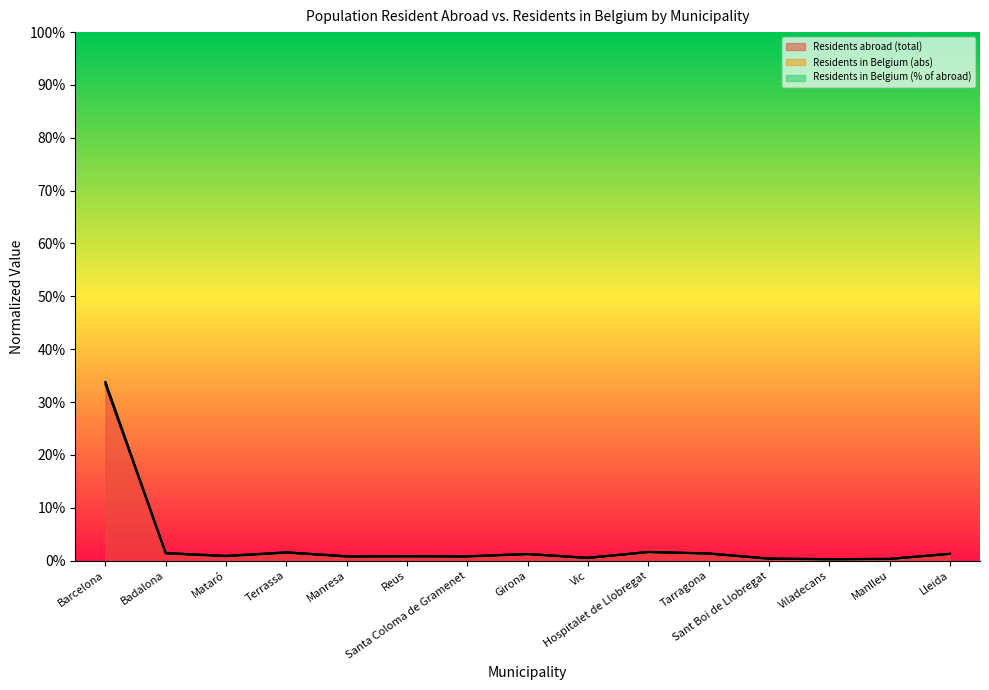

At which category is the sum across all series the highest?

Barcelona